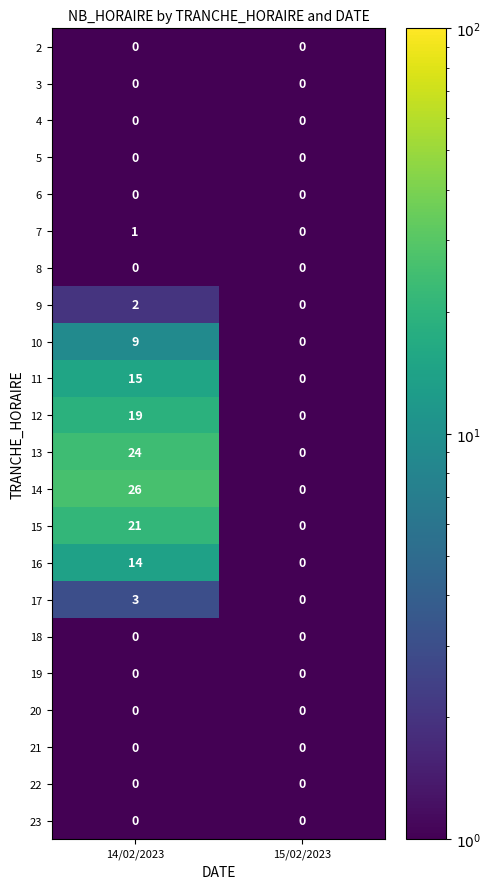

What is the highest value of the 16 series?

14